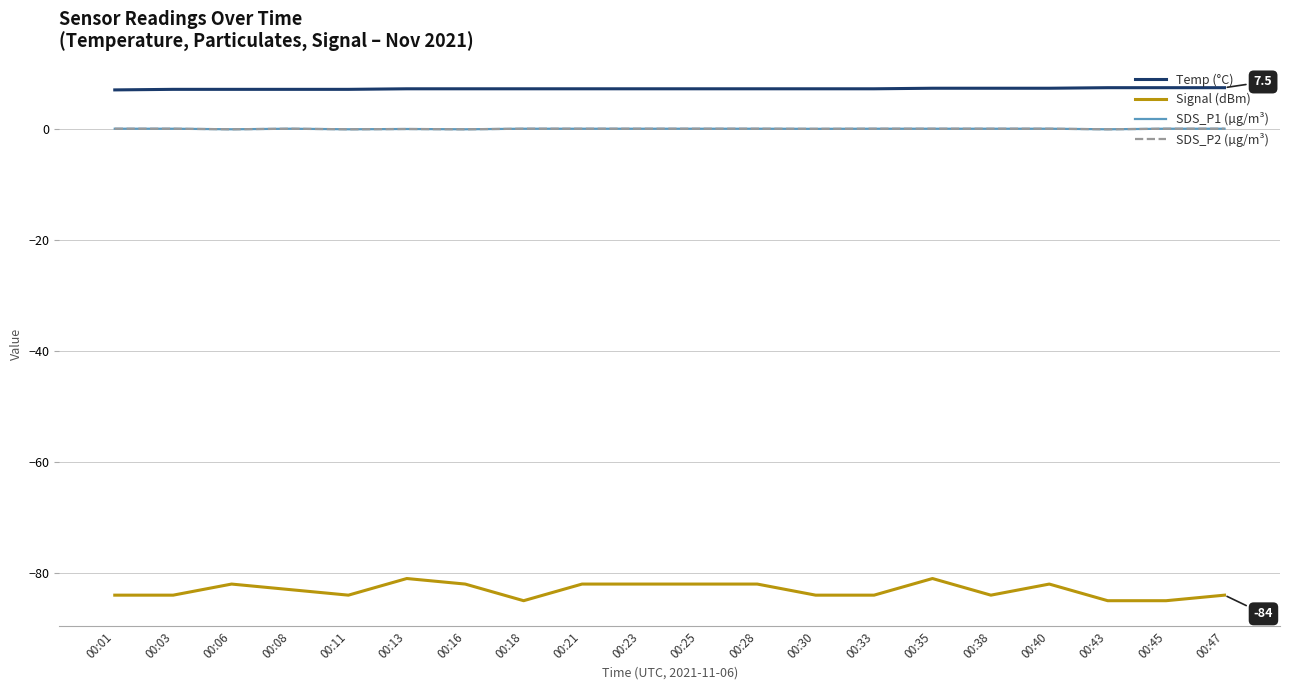

Is this an area chart (filled region under the line)?

No